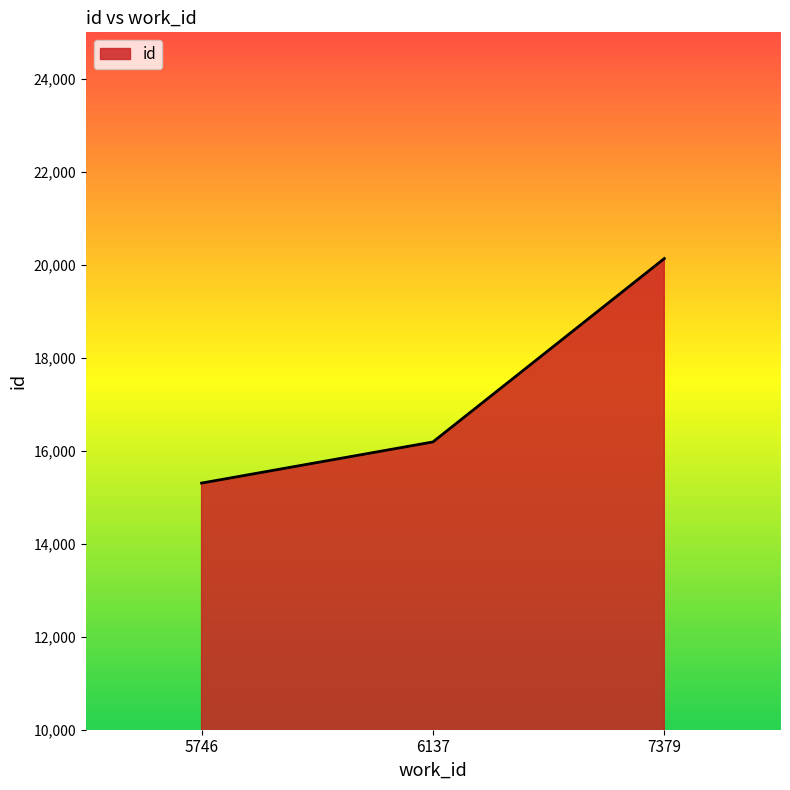

Count the number of data series in this chart.

1